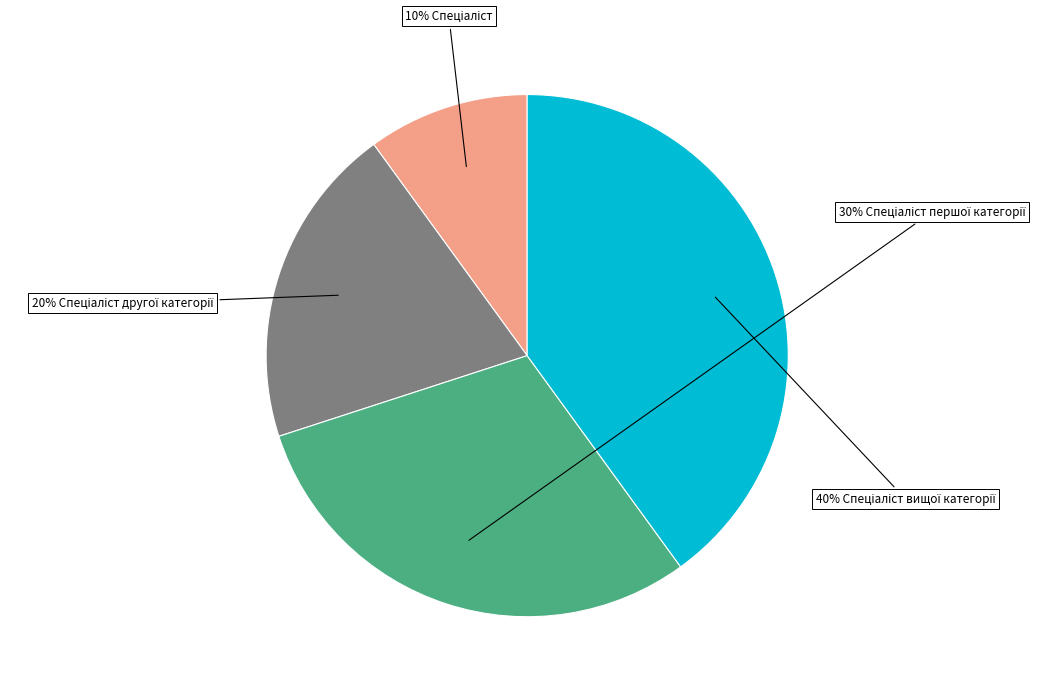

To the nearest percent, what is the average slice percentage?

25%